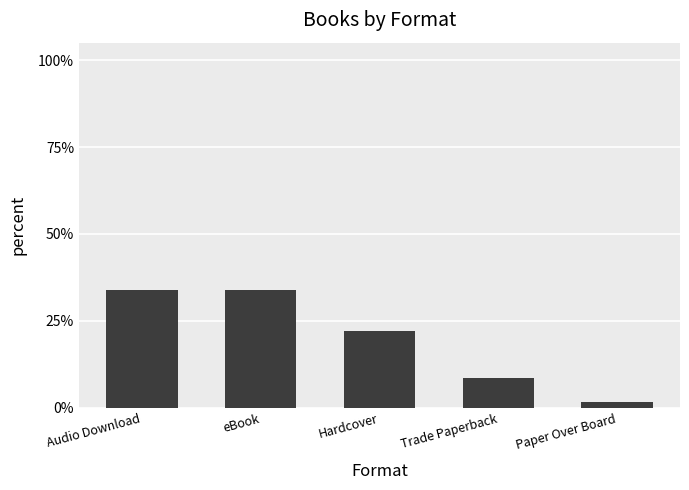

Which has a higher value, Audio Download or Trade Paperback?

Audio Download